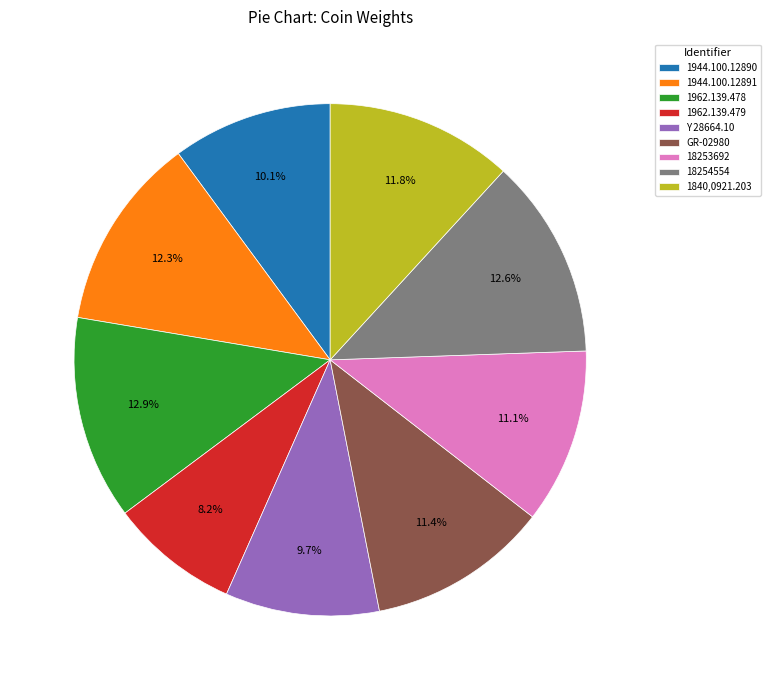

What is the ratio of the value at 18253692 to the value at GR-02980?

1.0